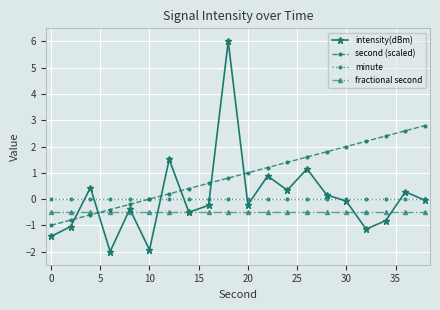

Which series has the largest range (max minus min)?

intensity(dBm)